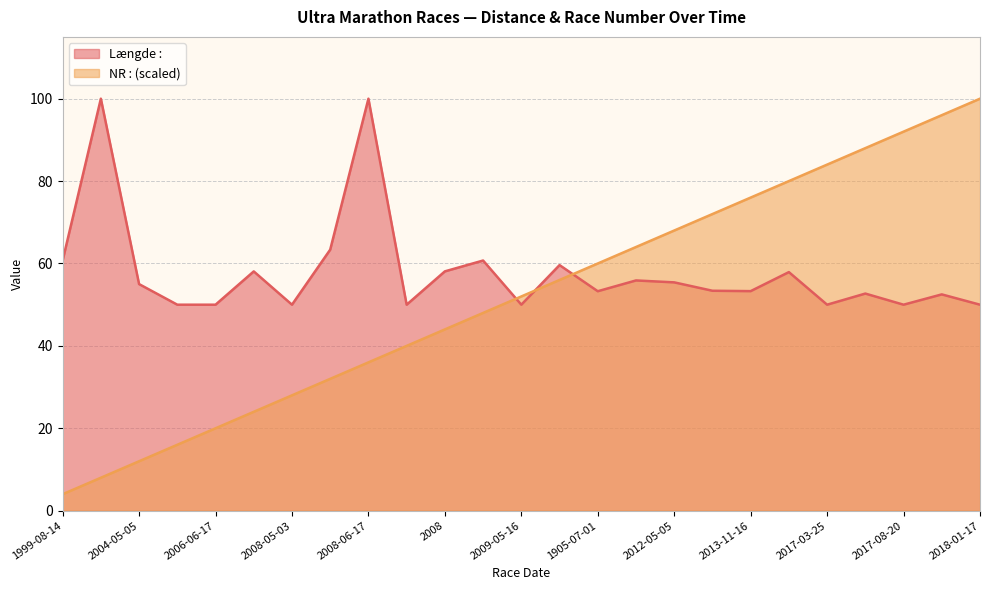

What is the maximum value for NR :?

100.0